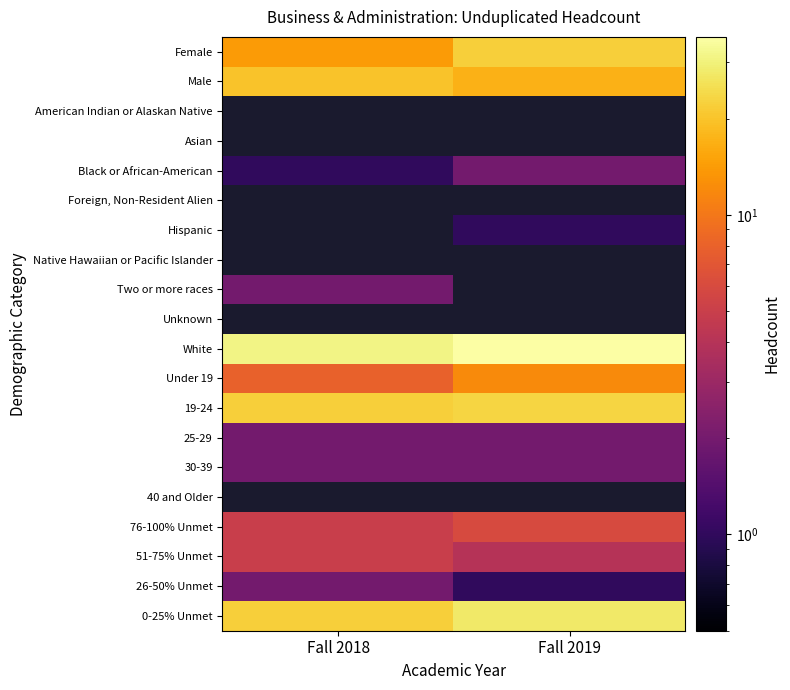

Which has a higher value, Fall 2019 or Fall 2018?

Fall 2019